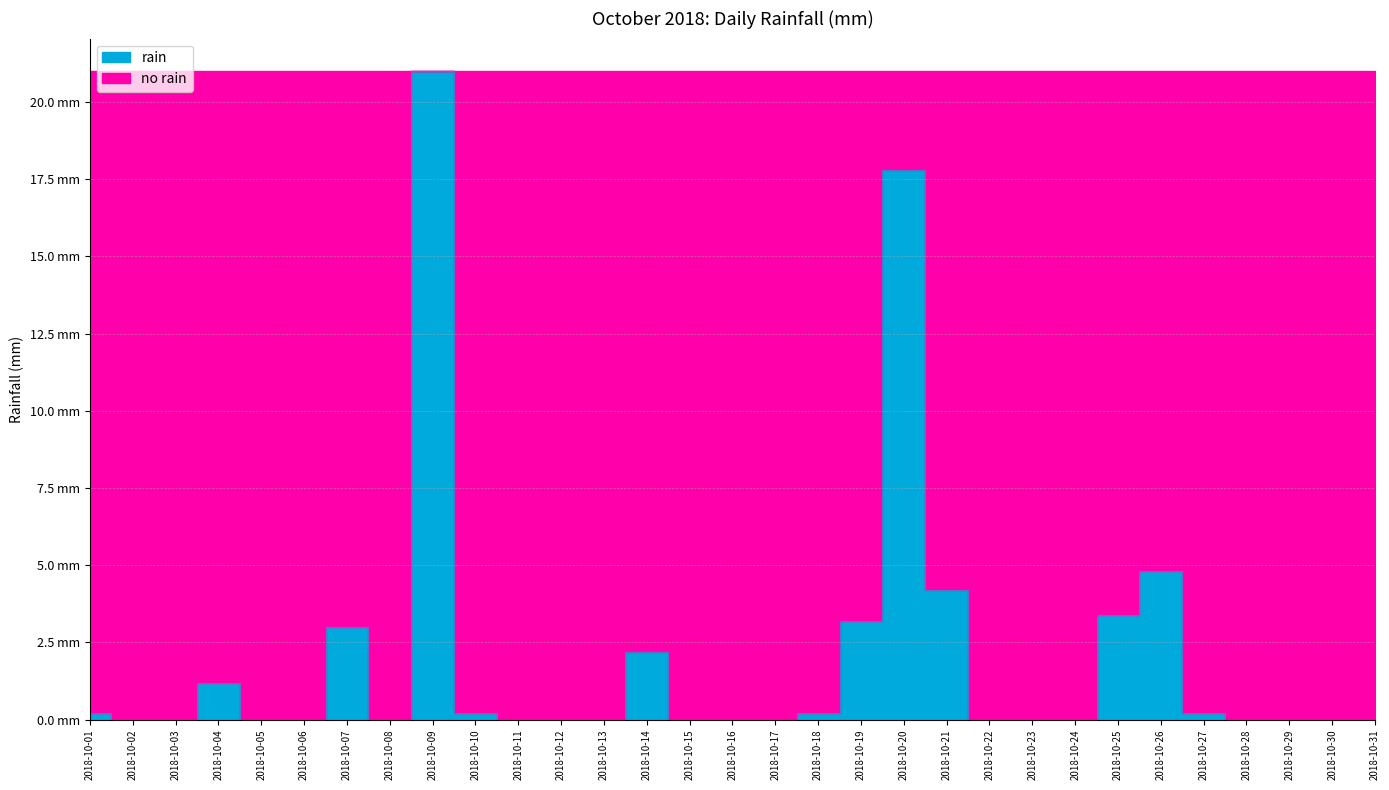

Reading right to left, extract all data points from this chart.

2018-10-31=0.0	2018-10-30=0.0	2018-10-29=0.0	2018-10-28=0.0	2018-10-27=0.2	2018-10-26=4.8	2018-10-25=3.4	2018-10-24=0.0	2018-10-23=0.0	2018-10-22=0.0	2018-10-21=4.2	2018-10-20=17.8	2018-10-19=3.2	2018-10-18=0.2	2018-10-17=0.0	2018-10-16=0.0	2018-10-15=0.0	2018-10-14=2.2	2018-10-13=0.0	2018-10-12=0.0	2018-10-11=0.0	2018-10-10=0.2	2018-10-09=21.0	2018-10-08=0.0	2018-10-07=3.0	2018-10-06=0.0	2018-10-05=0.0	2018-10-04=1.2	2018-10-03=0.0	2018-10-02=0.0	2018-10-01=0.2